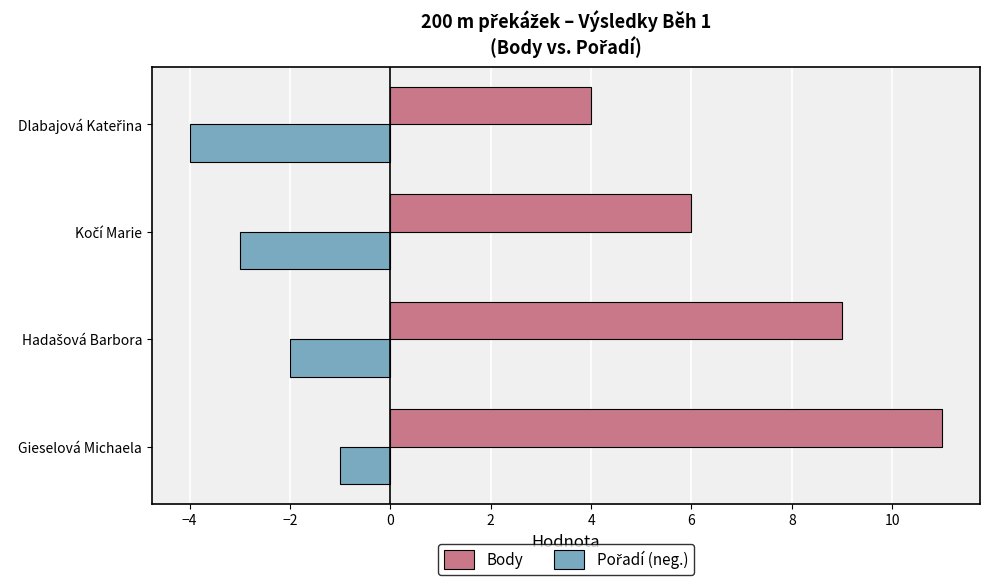

Which series has the largest range (max minus min)?

Body